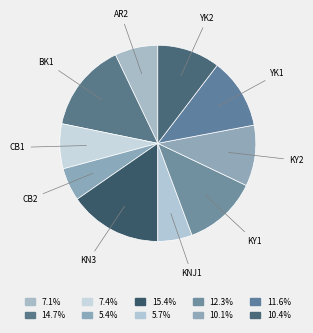

How many slices are in this pie chart?

10